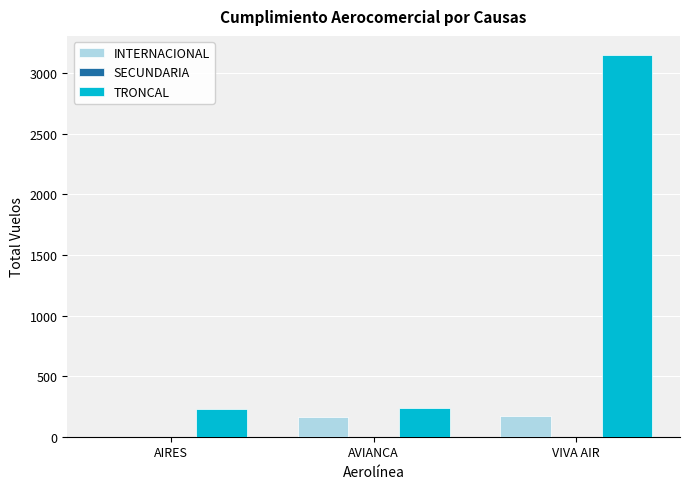

Which label corresponds to the largest value in the chart?

VIVA AIR